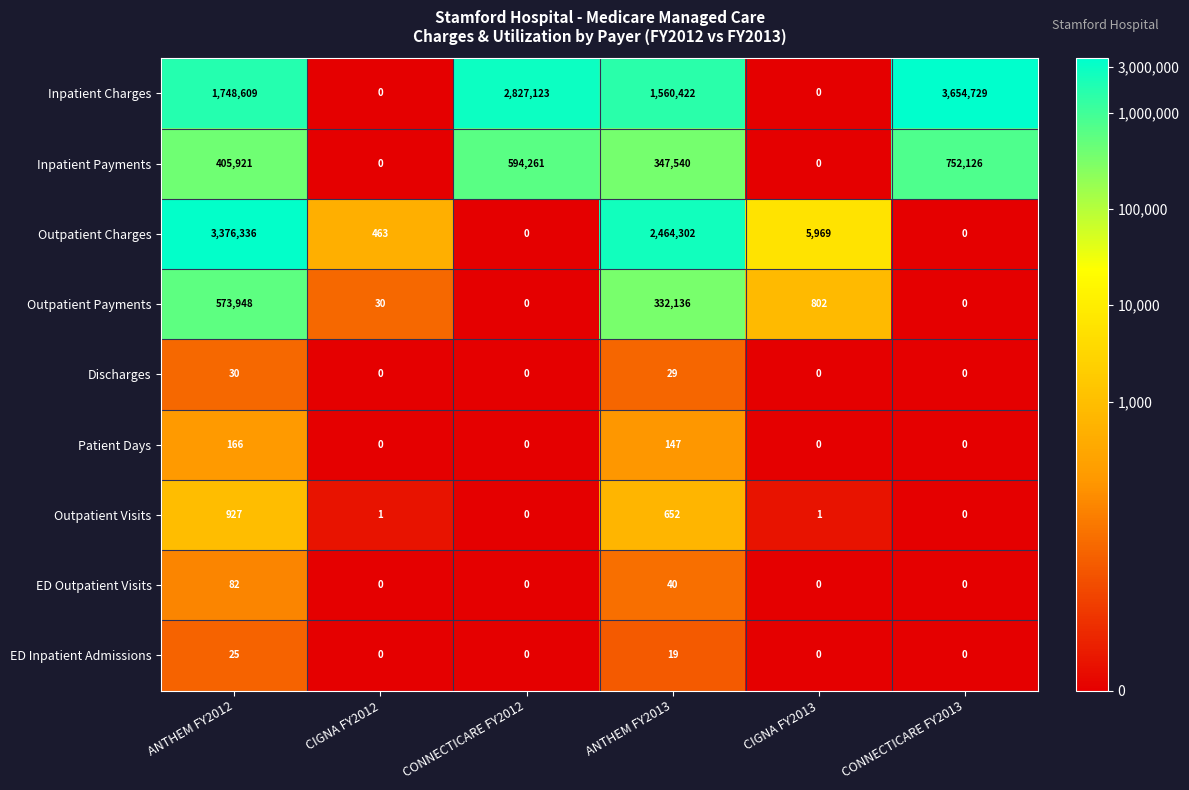

True or false: Discharges has a value of 12 at CONNECTICARE FY2012.

False